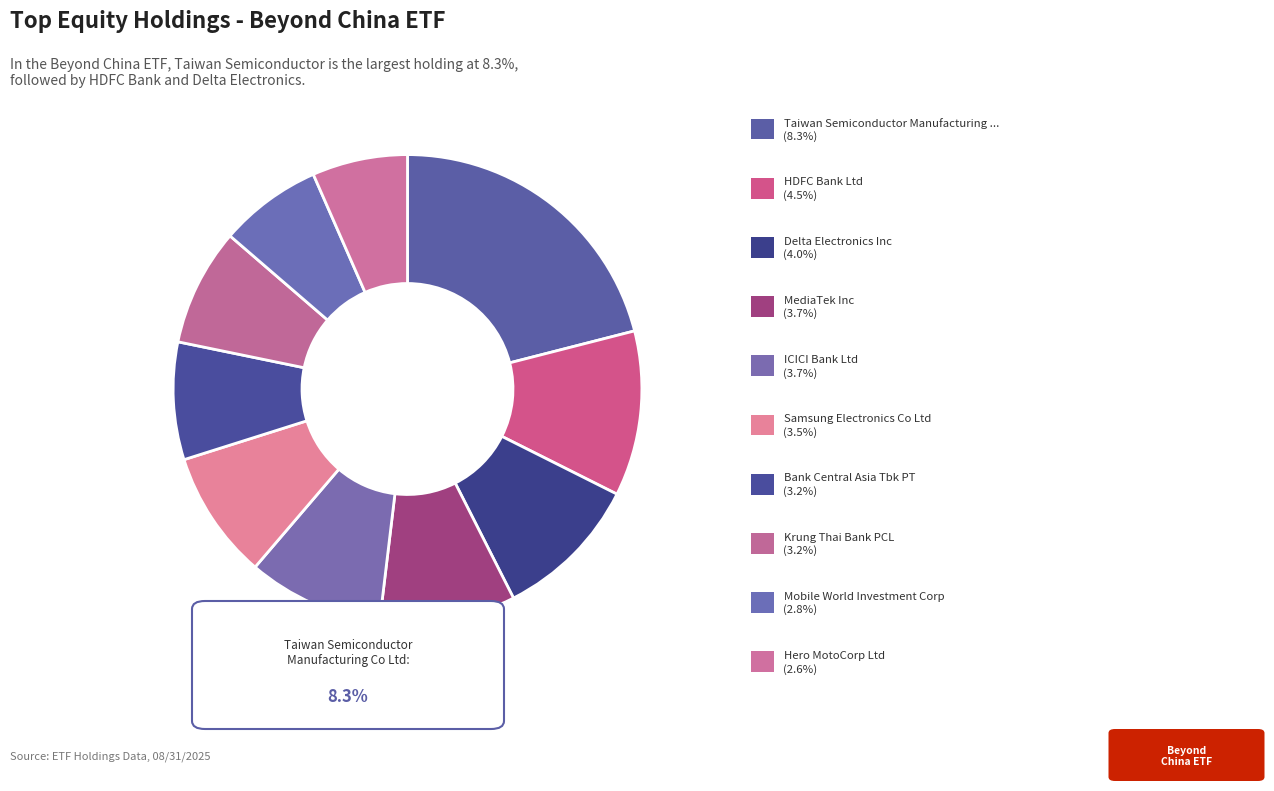

What is the smallest slice in the pie chart?

Hero MotoCorp Ltd